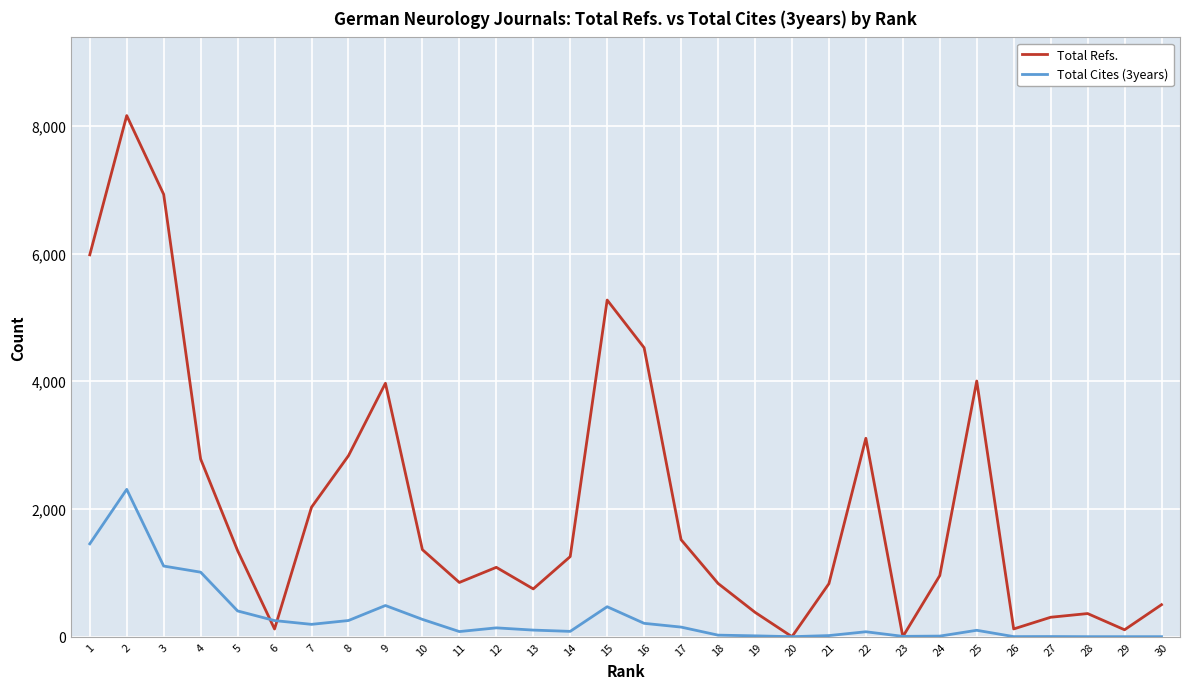

What are all the series names shown in the legend?

Total Refs., Total Cites (3years)